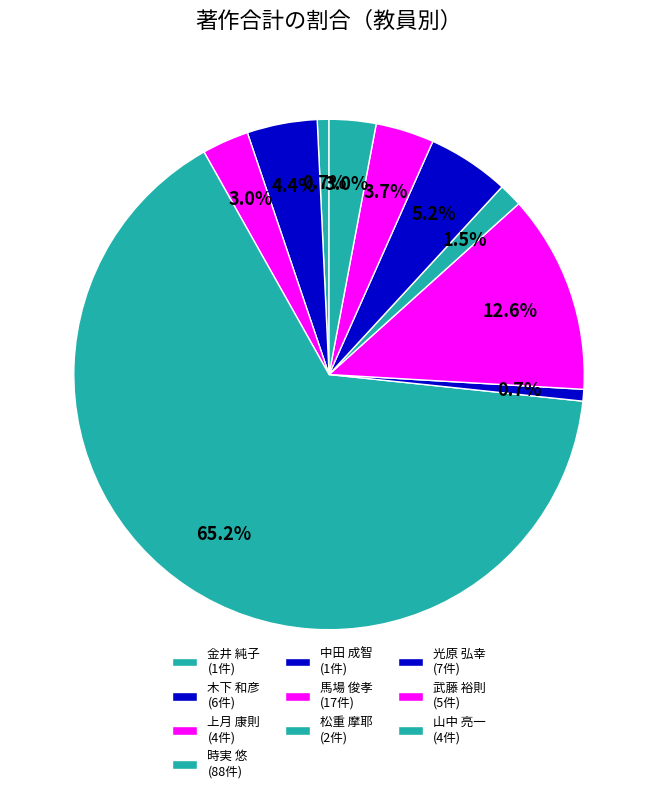

To the nearest percent, what is the combined percentage of 木下 和彦 and 松重 摩耶?

6%